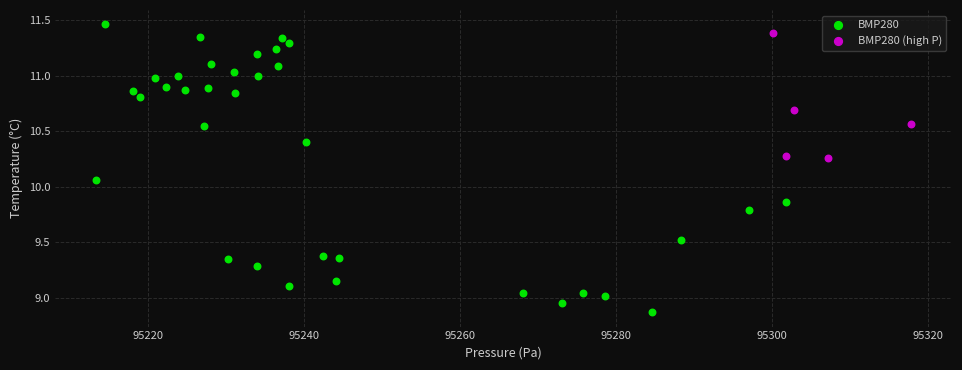

Which series has the widest spread of Y values?

BMP280